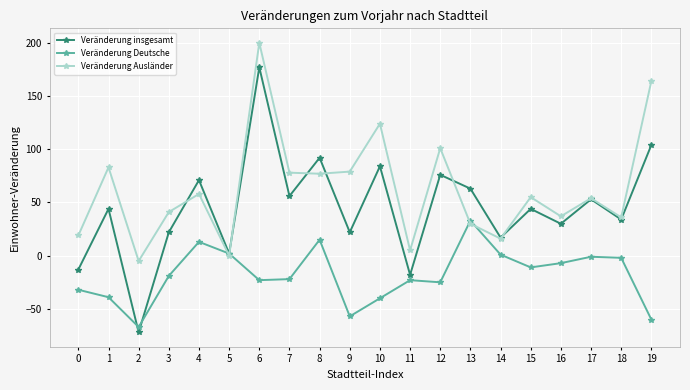

What is the sum of the Veränderung insgesamt values at 8 and 15?

136